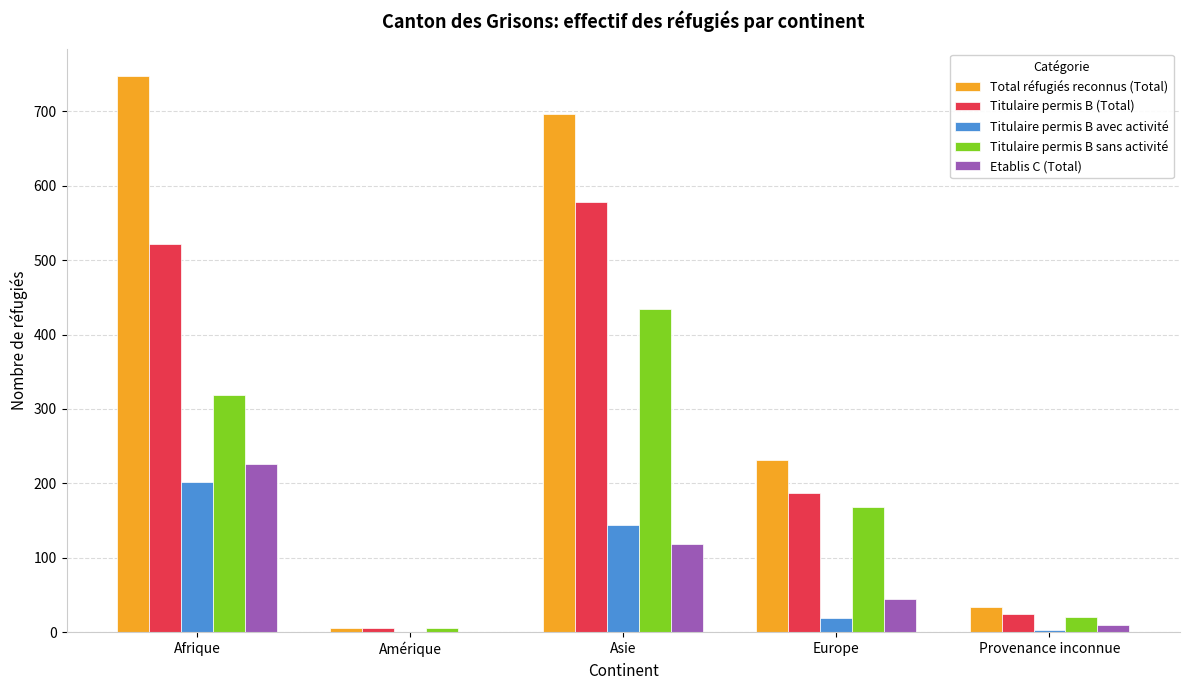

Where does the Titulaire permis B sans activité series first go above 168?

Afrique